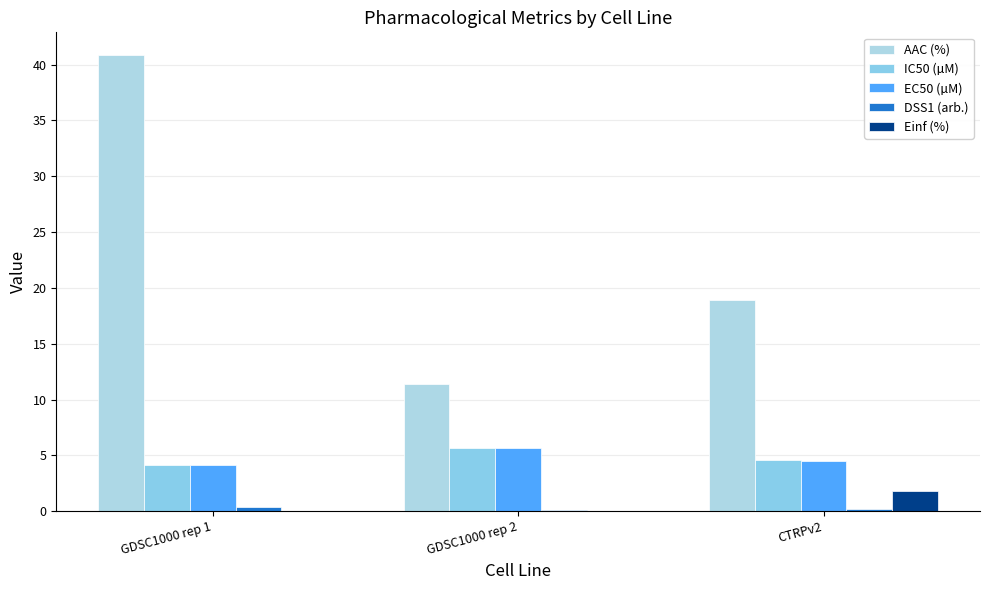

At how many categories does at least one series exceed 6?

3